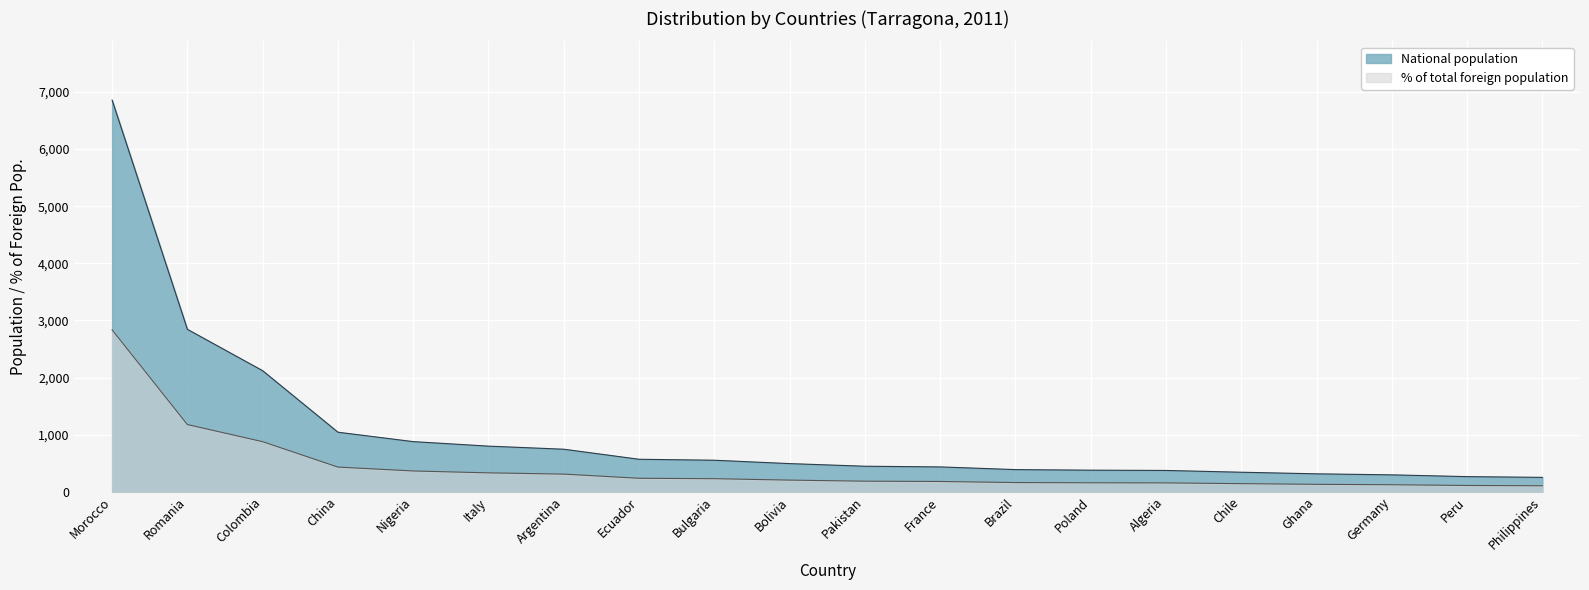

What is the average value of the National population series?

1019